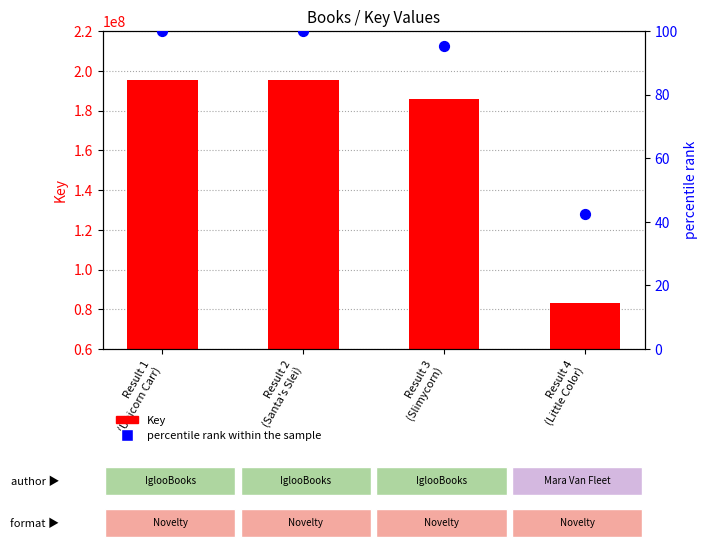

At which category is the sum across all series the highest?

Result 1
(Unicorn Carr)